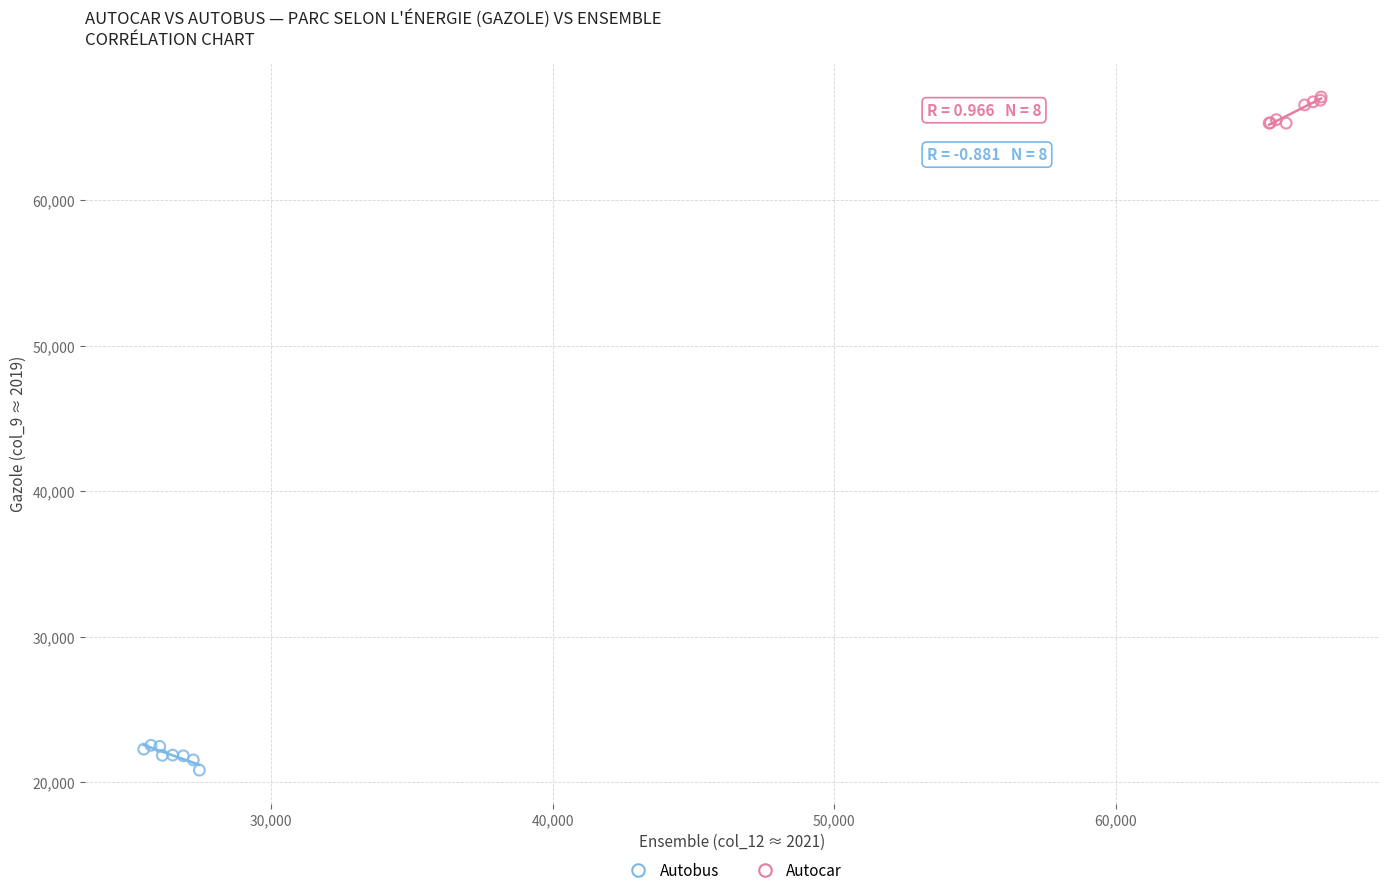

Which series reaches the maximum Y coordinate?

Autocar